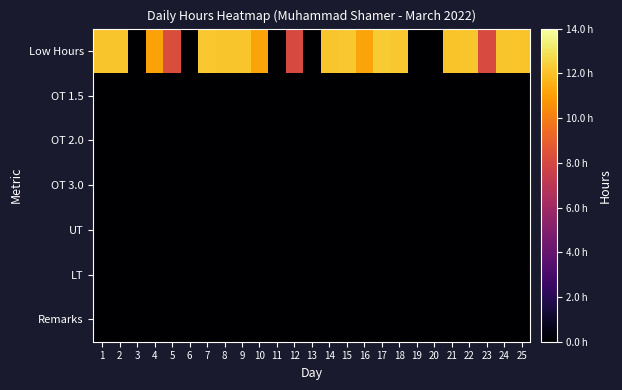

Rank the series at 15 from highest to lowest value.

Low Hours, OT 1.5, OT 2.0, OT 3.0, UT, LT, Remarks